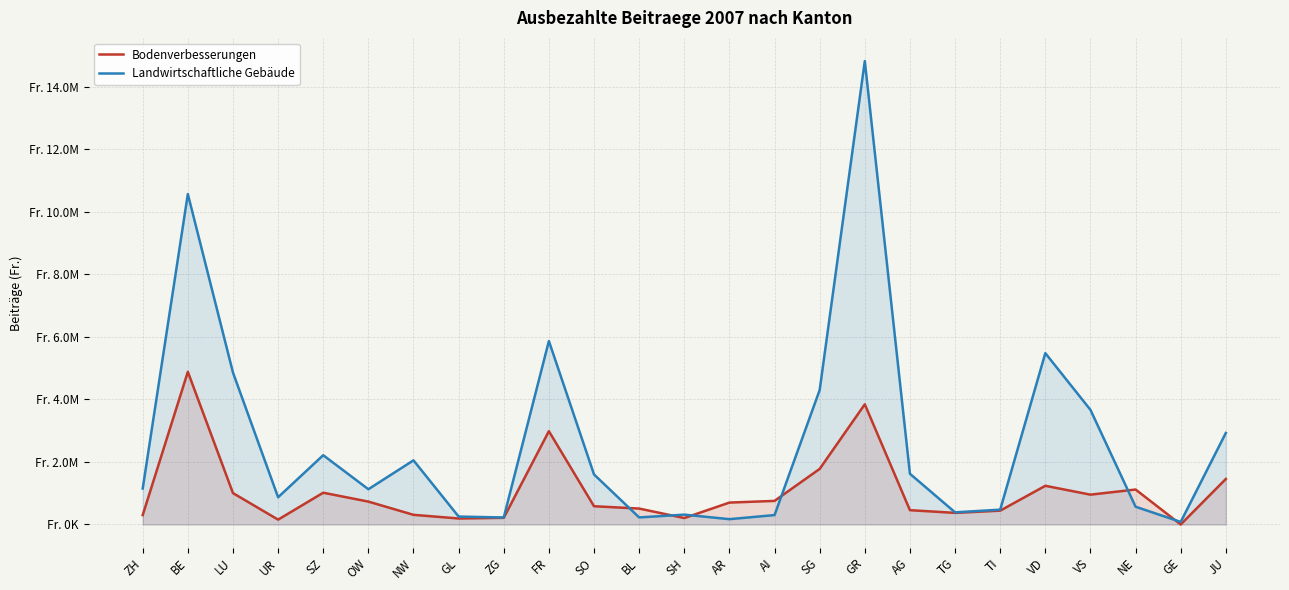

What is the value of the Landwirtschaftliche Gebäude point at the 21st from the left?

5478323